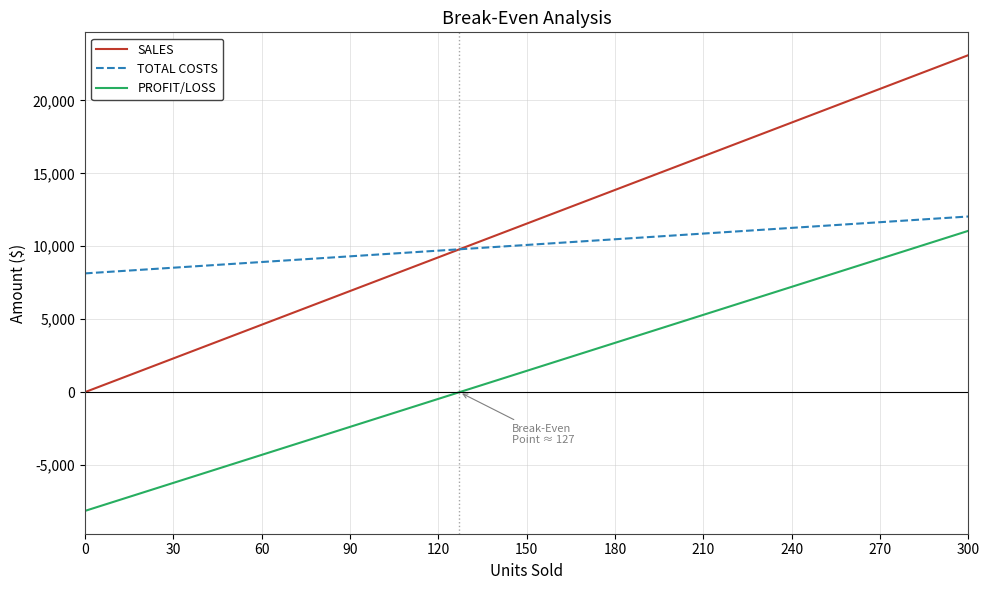

Reading right to left, extract all data points from this chart.

SALES: 23100	21945	20790	19635	18480	17325	16170	15015	13860	12705	11550	10395	9240	8085	6930	5775	4620	3465	2310	1155	0
TOTAL COSTS: 12040	11845	11650	11455	11260	11065	10870	10675	10480	10285	10090	9895	9700	9505	9310	9115	8920	8725	8530	8335	8140
PROFIT/LOSS: 11060	10100	9140	8180	7220	6260	5300	4340	3380	2420	1460	500	-460	-1420	-2380	-3340	-4300	-5260	-6220	-7180	-8140